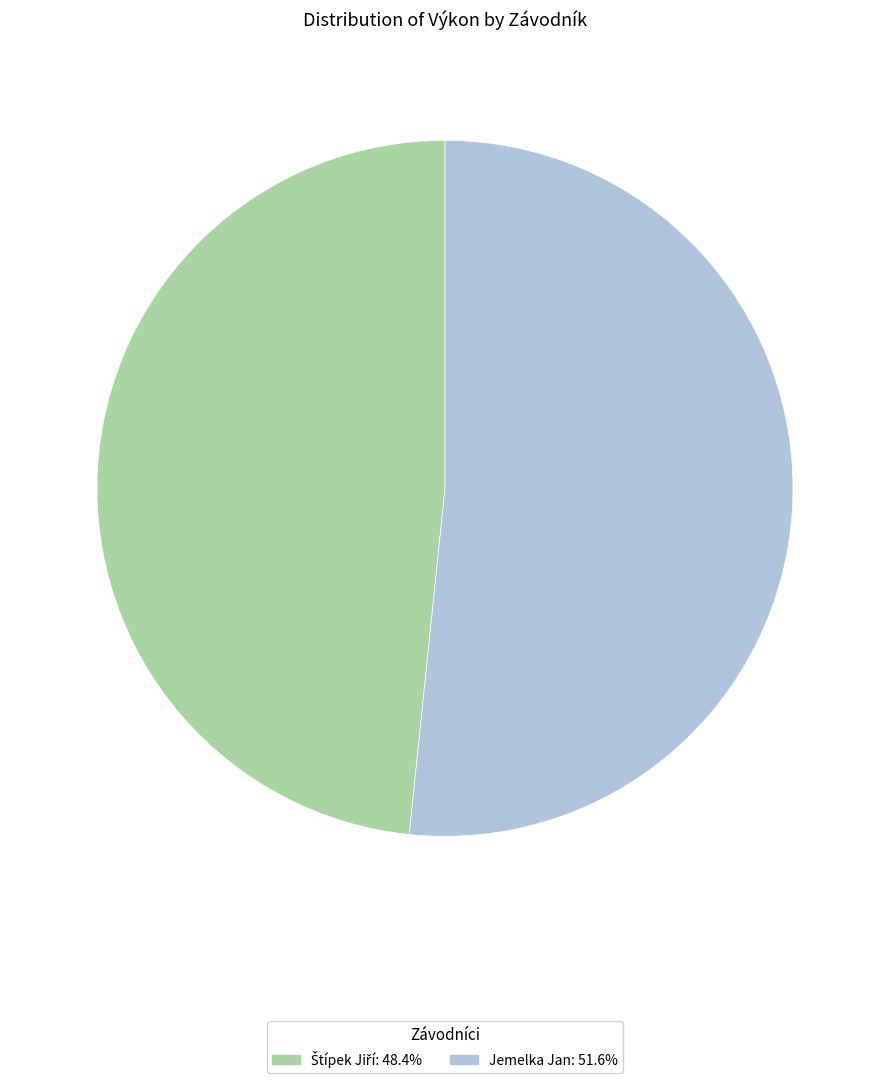

Which category accounts for the majority?

Jemelka Jan